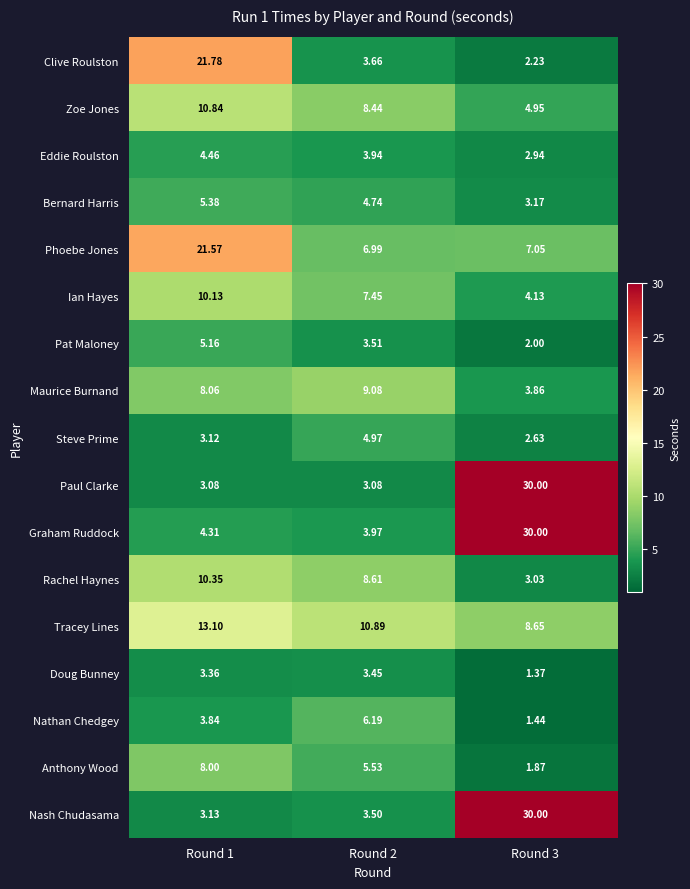

Which series has the largest total across all categories?

Graham Ruddock